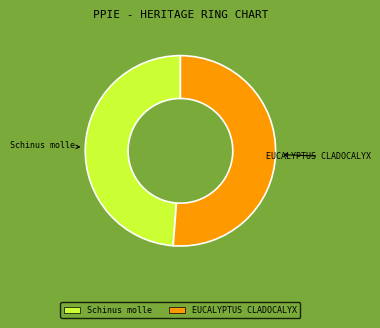

Is the sum of Schinus molle and EUCALYPTUS CLADOCALYX greater than half?

Yes